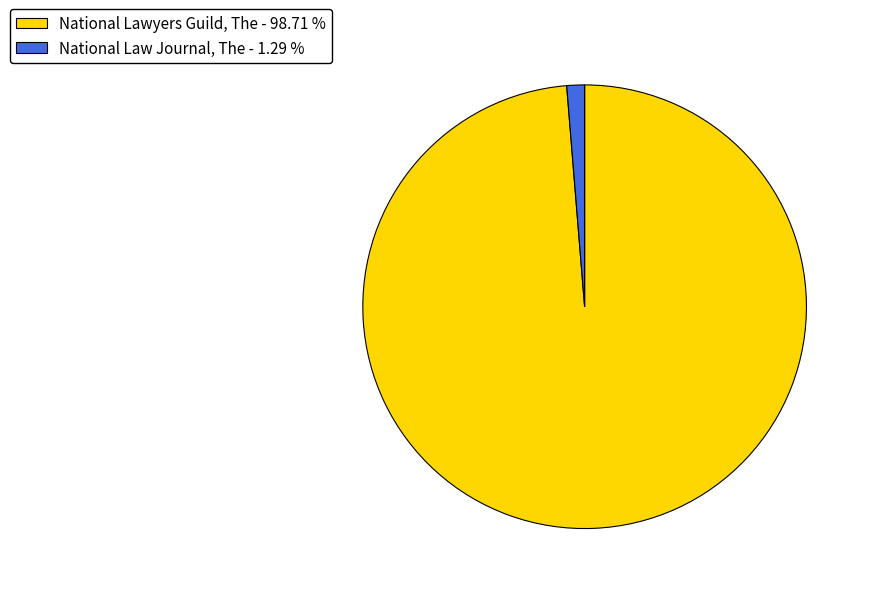

Is there a majority slice in this chart?

Yes